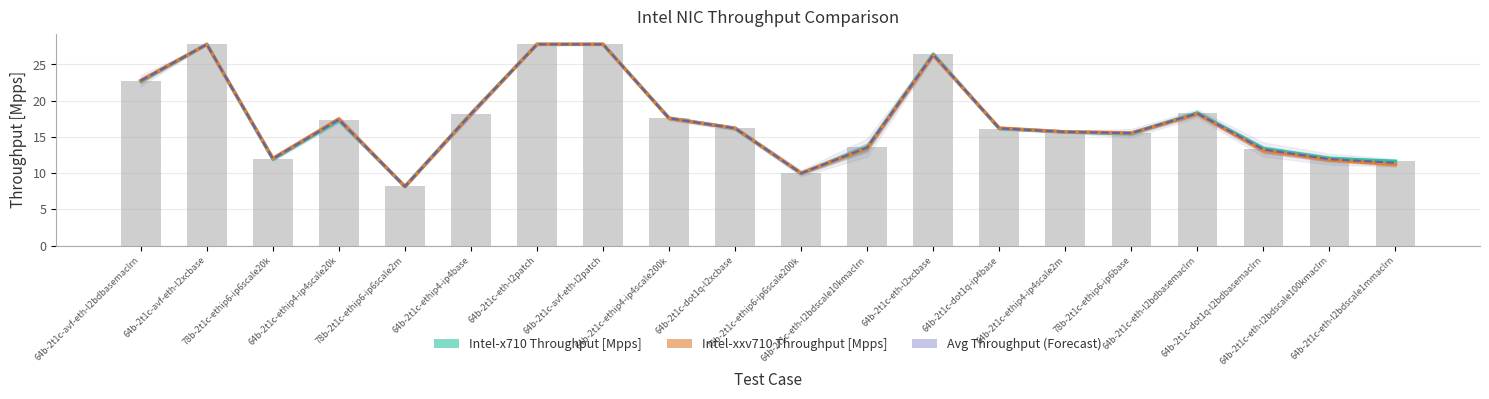

At which category is the sum across all series the highest?

64b-2t1c-eth-l2patch